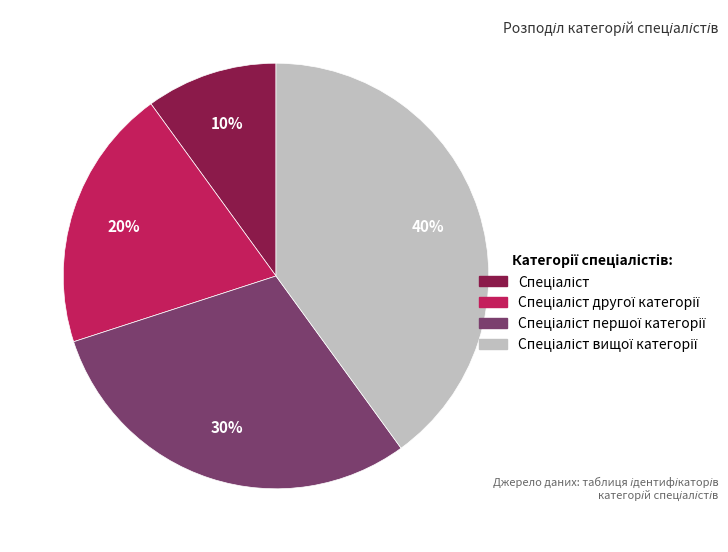

To the nearest percent, what is the average slice percentage?

25%